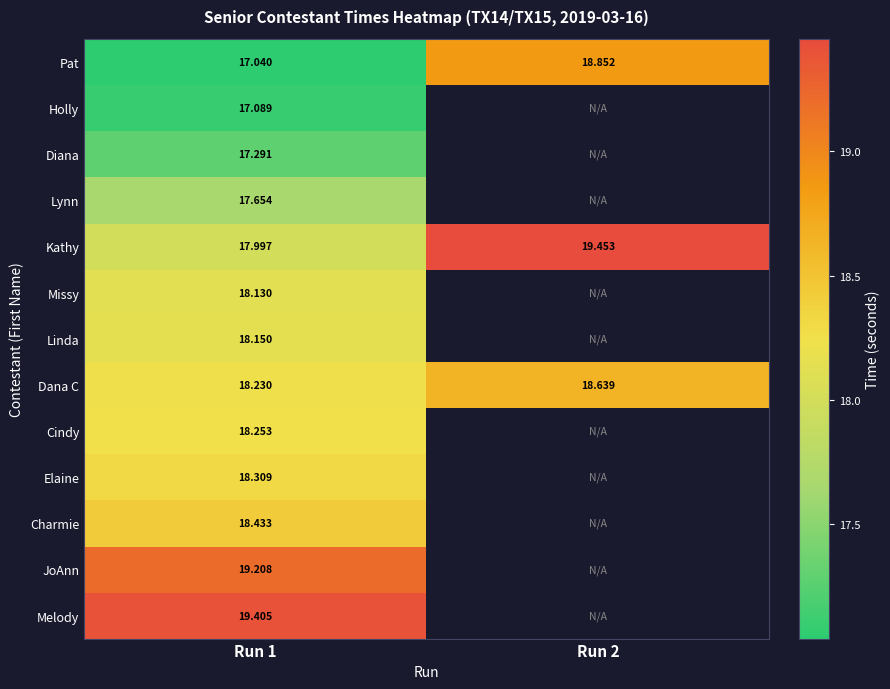

What is the spread (max minus min) of values at Run 2?

0.8